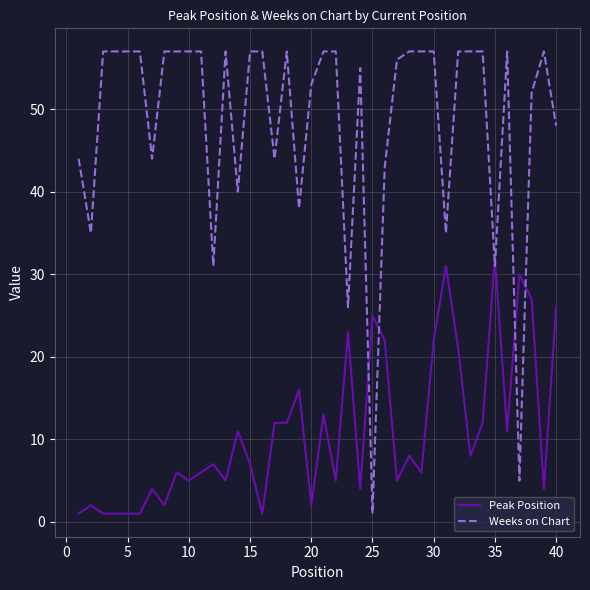

What is the difference between the maximum and minimum values in the Weeks on Chart series?

56